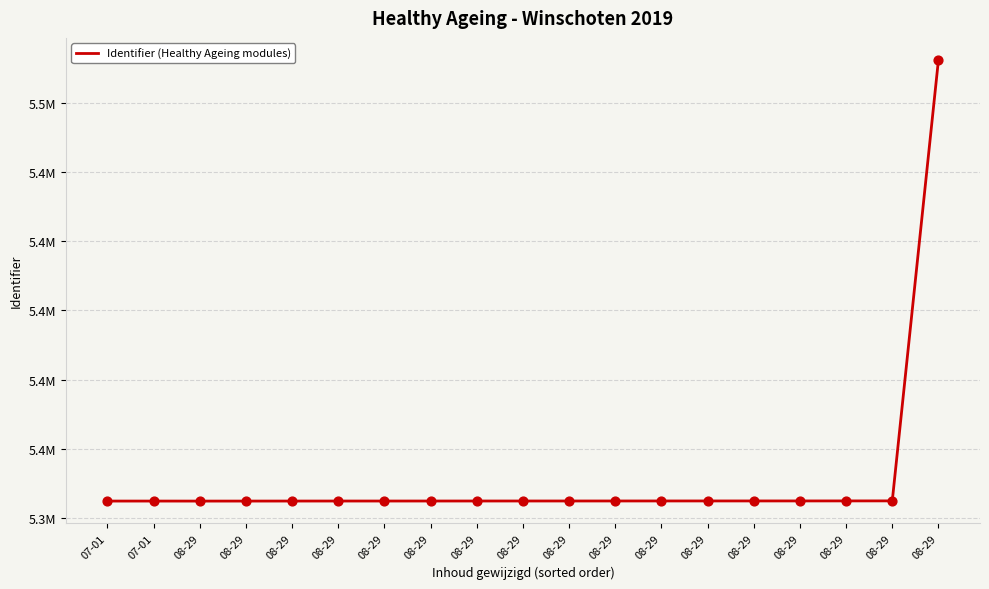

What is the change in value from 08-29 to 08-29?

+127523